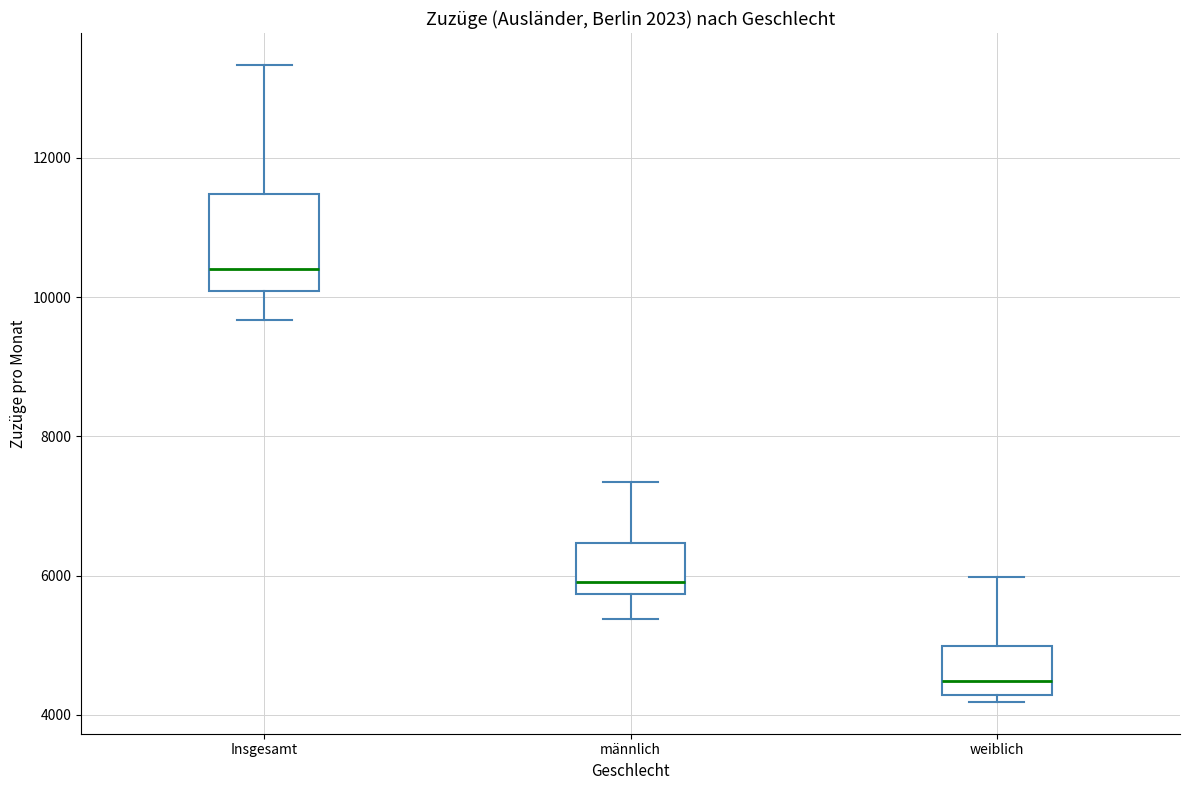

Reading left to right, read every box against the y-axis: the position of its median line, the range the box covers, and the ends of its whiskers. The values are not printed on the chart, so give them approximately, as read against the axis.

Insgesamt: median 10400, box 10000 to 11400, whiskers 9600 to 13400
männlich: median 6000, box 5800 to 6400, whiskers 5400 to 7400
weiblich: median 4400, box 4200 to 5000, whiskers 4200 (just below the box's lower edge) to 6000